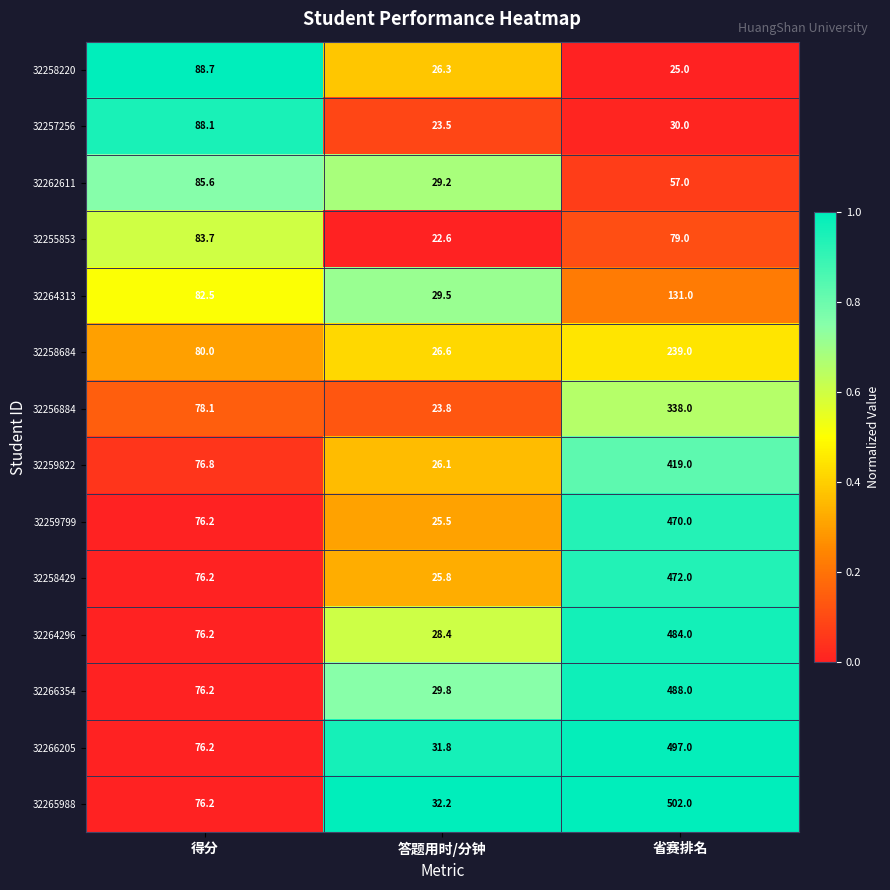

How many data points in 32259799 are less than 76?

1